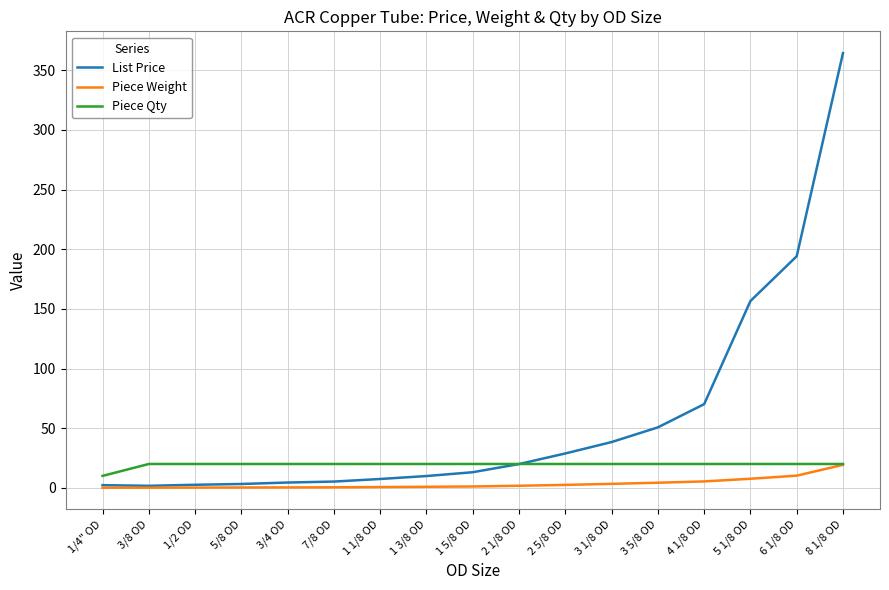

Which series has the widest spread of values?

List Price